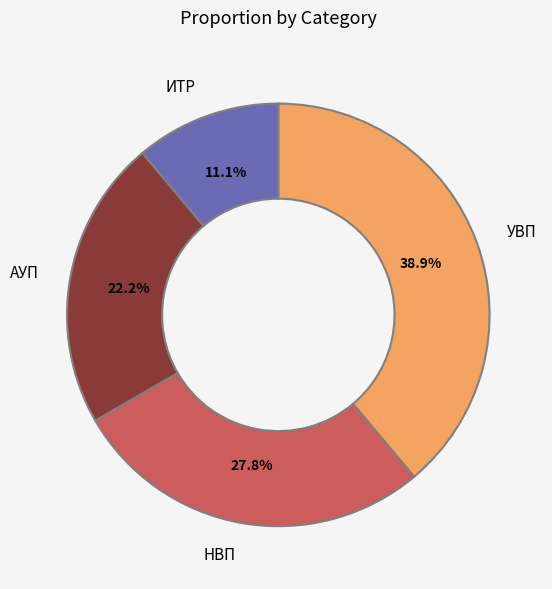

Which has a higher value, ИТР or АУП?

АУП